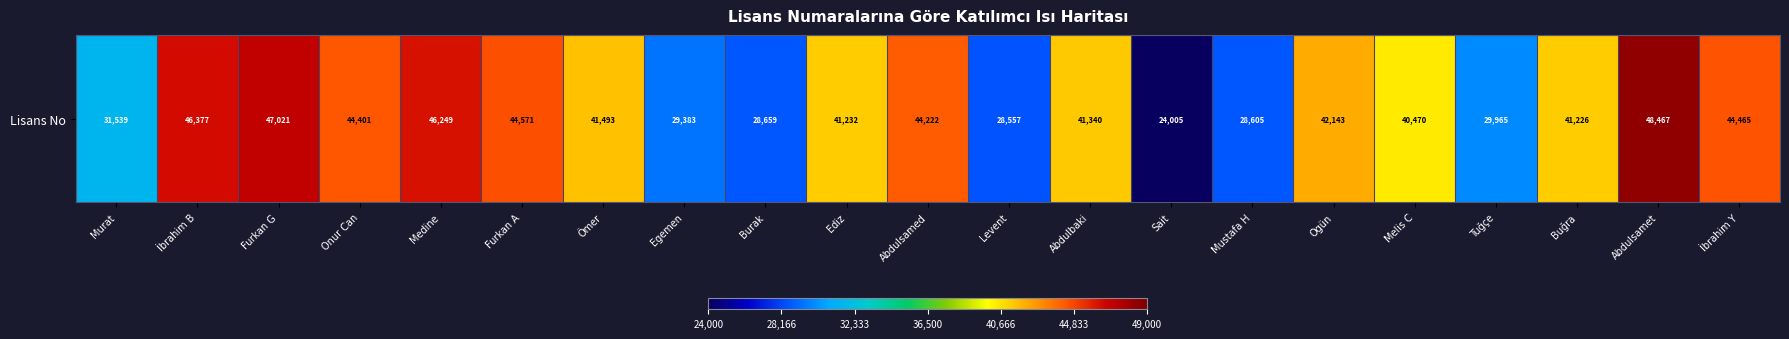

How many data points are less than 41340?

10